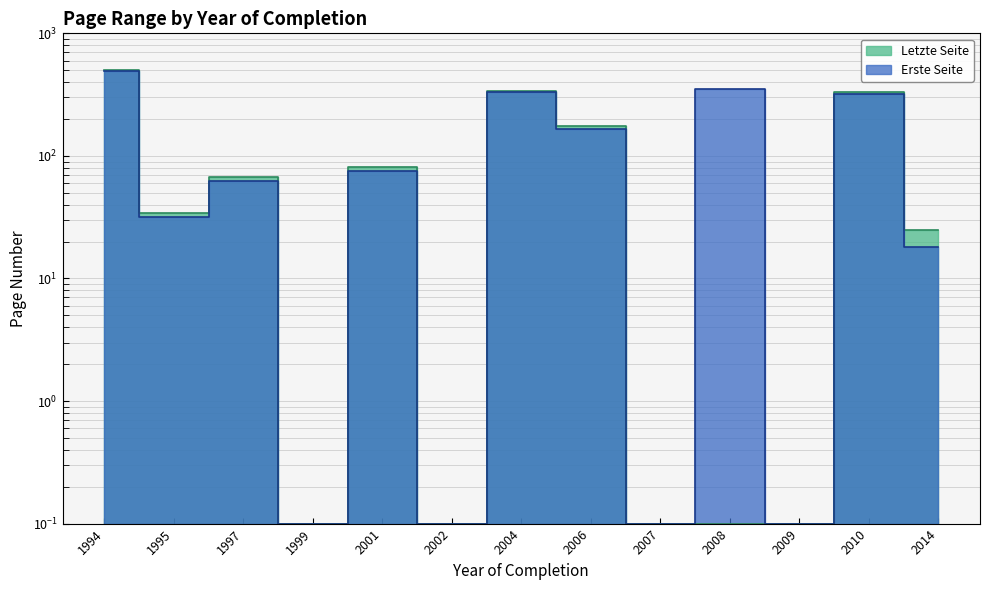

At which label does Erste Seite first exceed 62?

1994